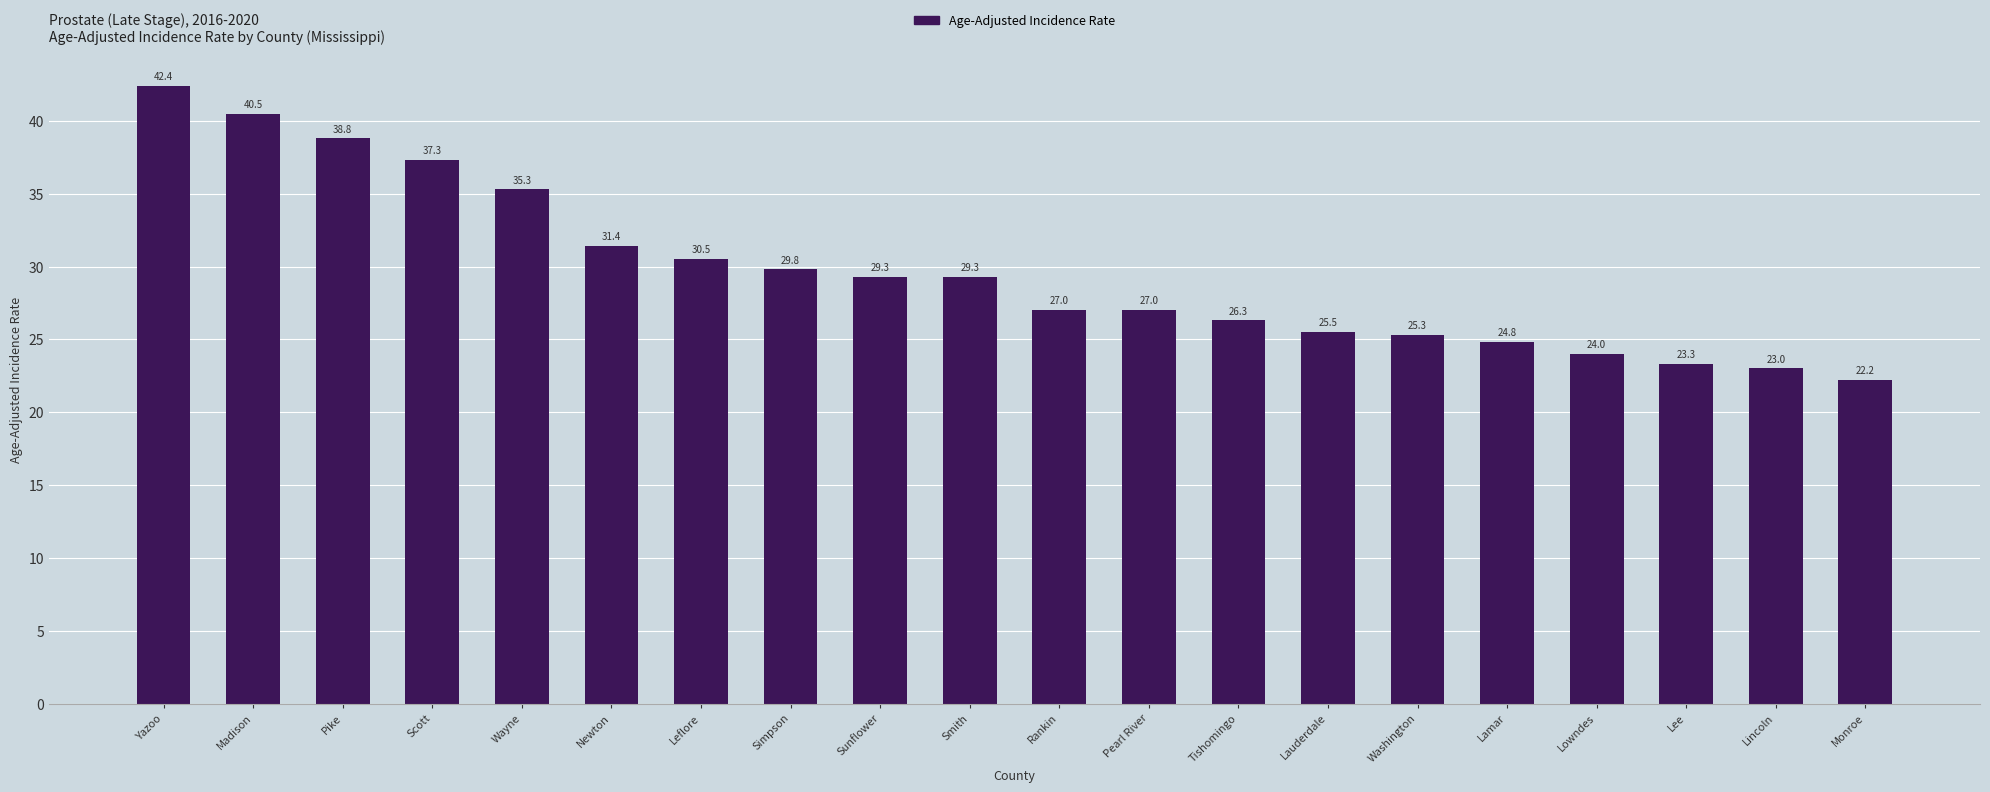

Does the chart contain any negative values?

No